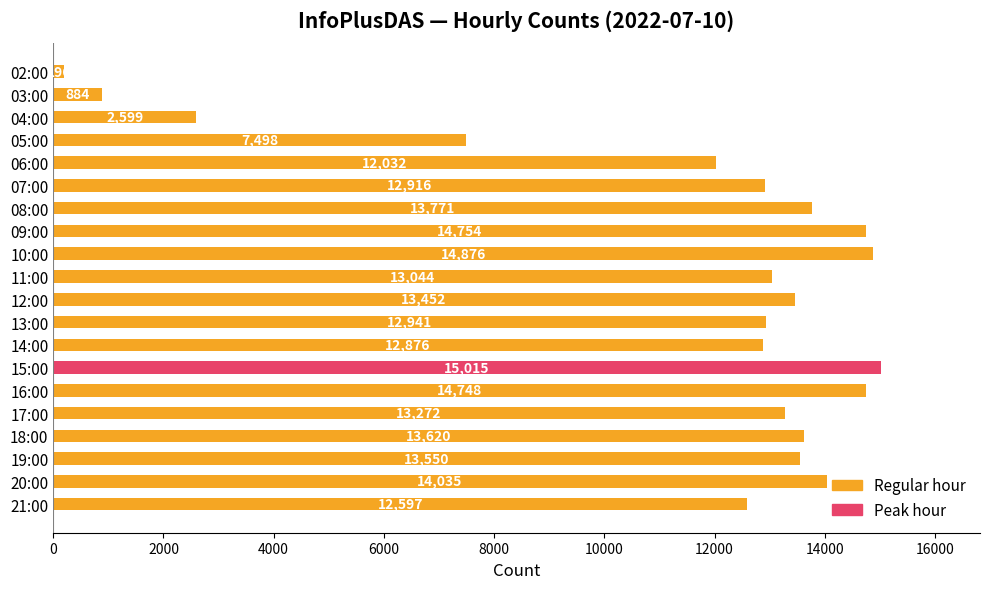

List the labels in order of value, smallest first.

02:00, 03:00, 04:00, 05:00, 06:00, 21:00, 14:00, 07:00, 13:00, 11:00, 17:00, 12:00, 19:00, 18:00, 08:00, 20:00, 16:00, 09:00, 10:00, 15:00